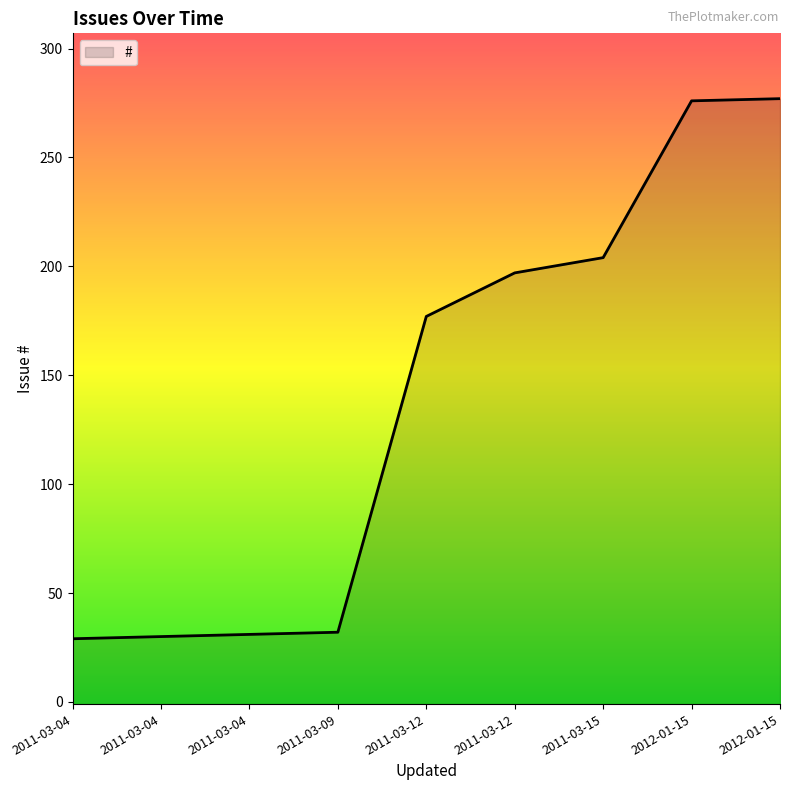

What is the ratio of the value at 2011-03-04 to the value at 2011-03-04?

1.0